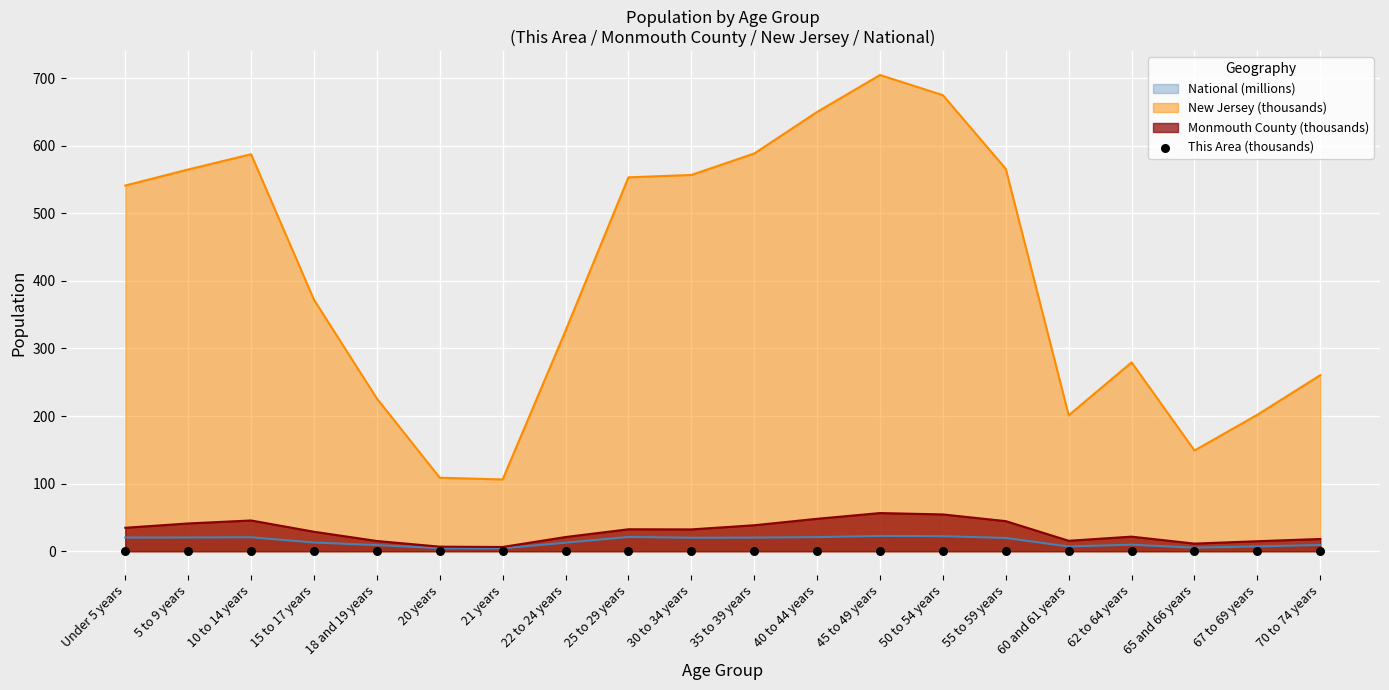

True or false: New Jersey (thousands) and Monmouth County (thousands) cross at least once.

False